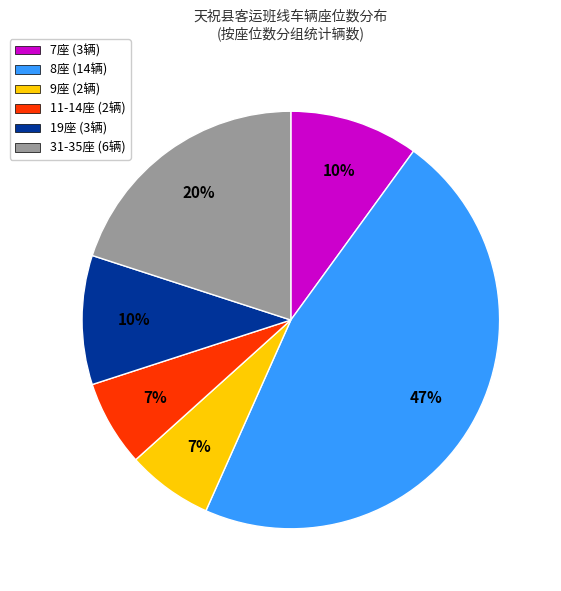

The 19座 (3辆) slice represents 21% of the pie. True or false?

False